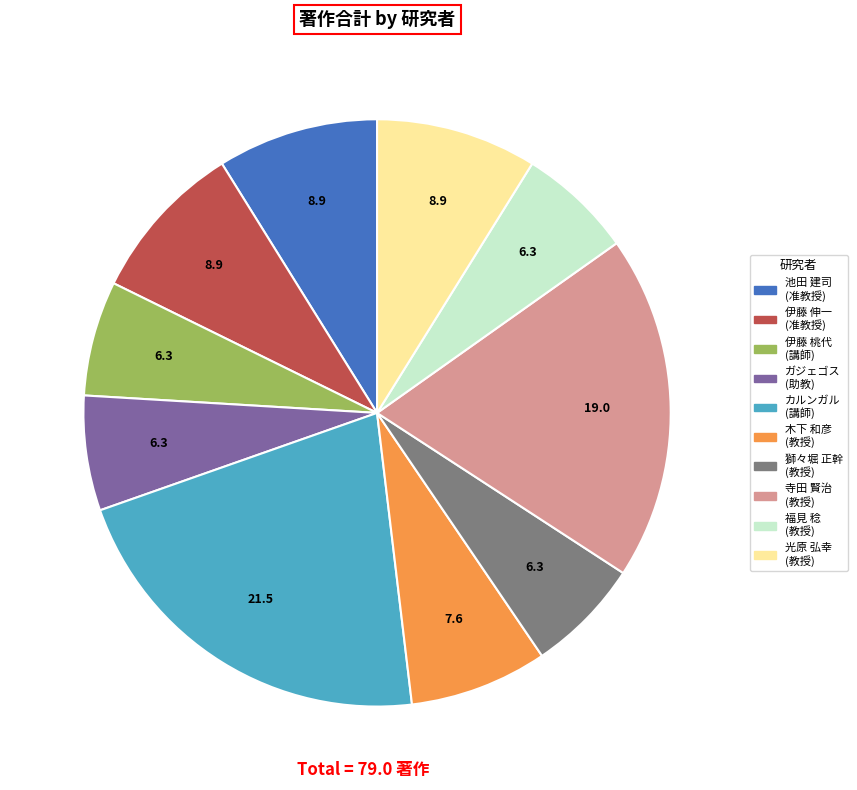

Does any single category account for the majority?

No